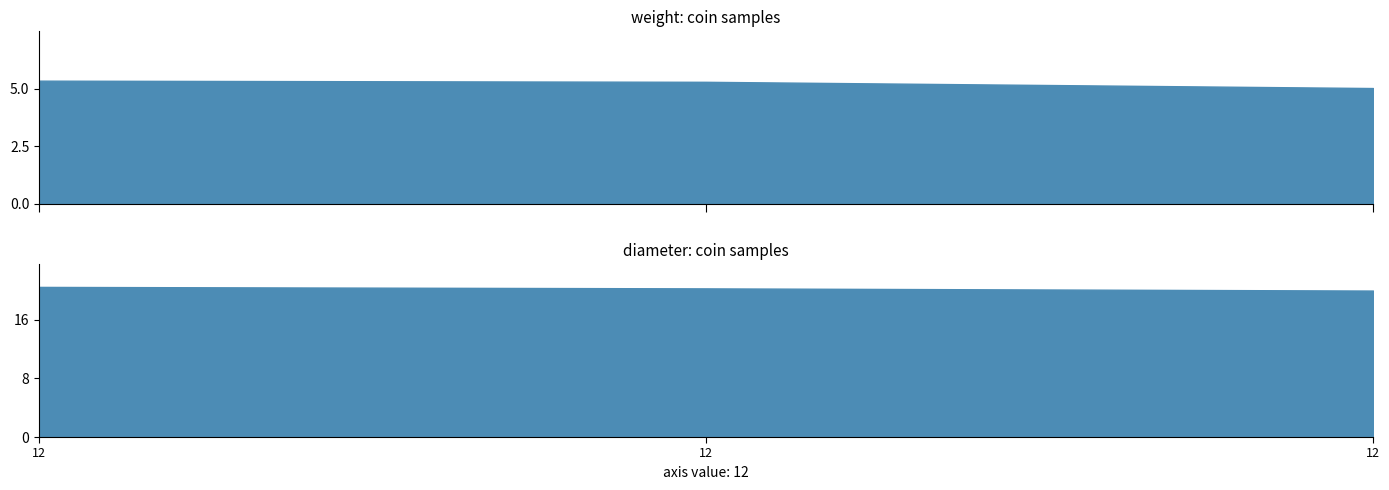

Reading right to left, extract all data points from this chart.

weight: 12=5.0	12=5.3	12=5.3
diameter: 12=20.0	12=20.3	12=20.5